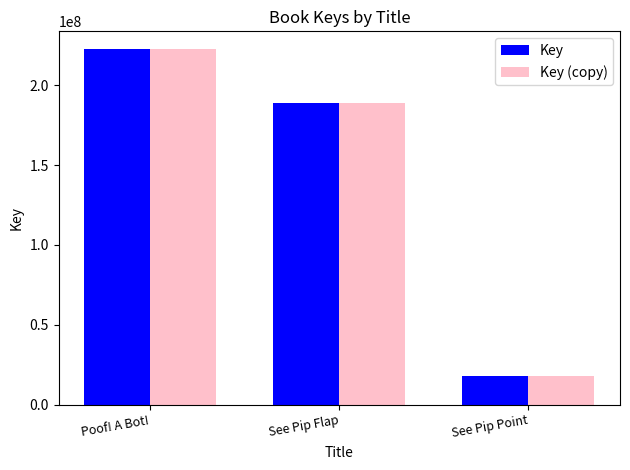

Reading left to right, transcribe all the data shown in this chart.

Key: Poof! A Bot!=222635711	See Pip Flap=188662651	See Pip Point=17707541
Key (copy): Poof! A Bot!=222635711	See Pip Flap=188662651	See Pip Point=17707541